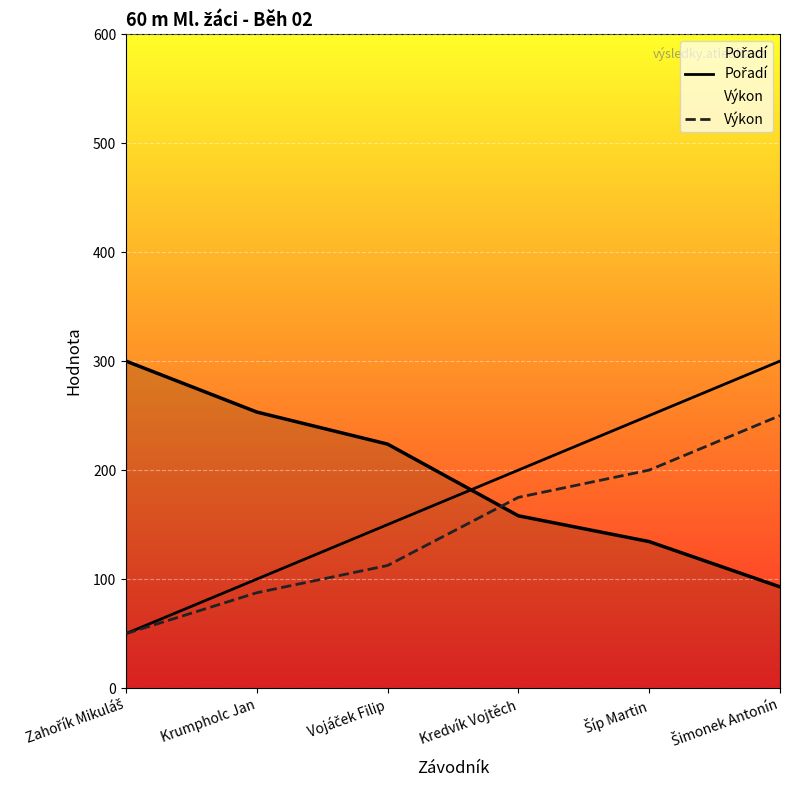

List the series in order of their overall mean, lowest first.

Výkon, Pořadí